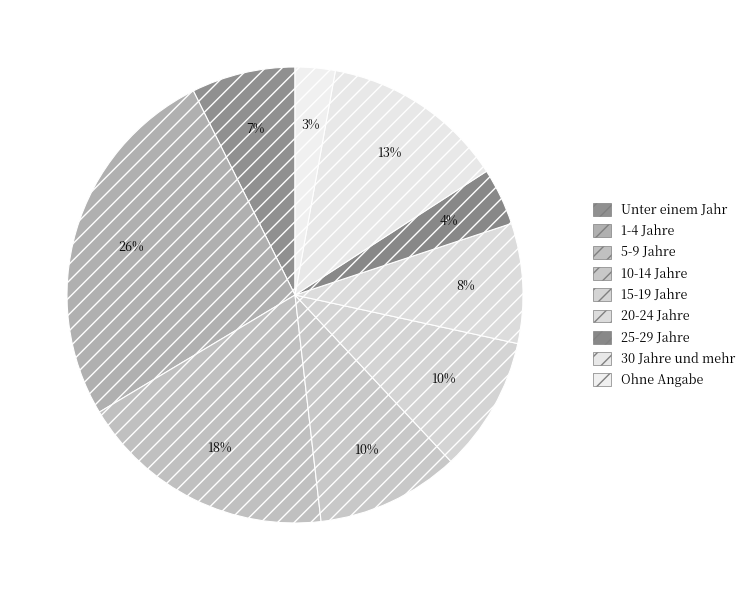

Combined, do Ohne Angabe and 10-14 Jahre account for over 50%?

No